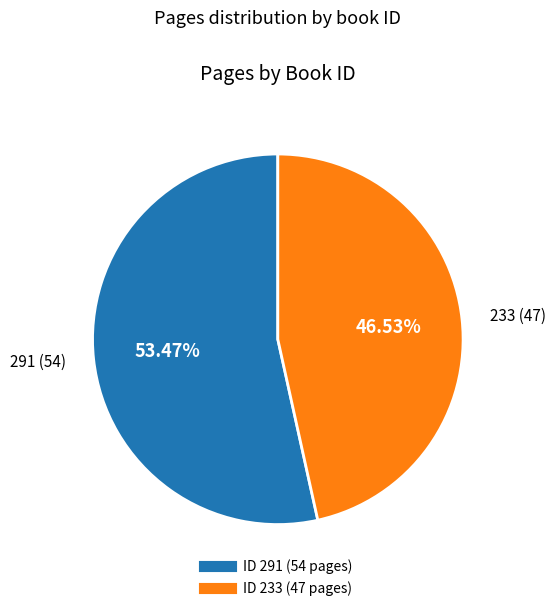

Is there any slice that represents more than half of the pie?

Yes